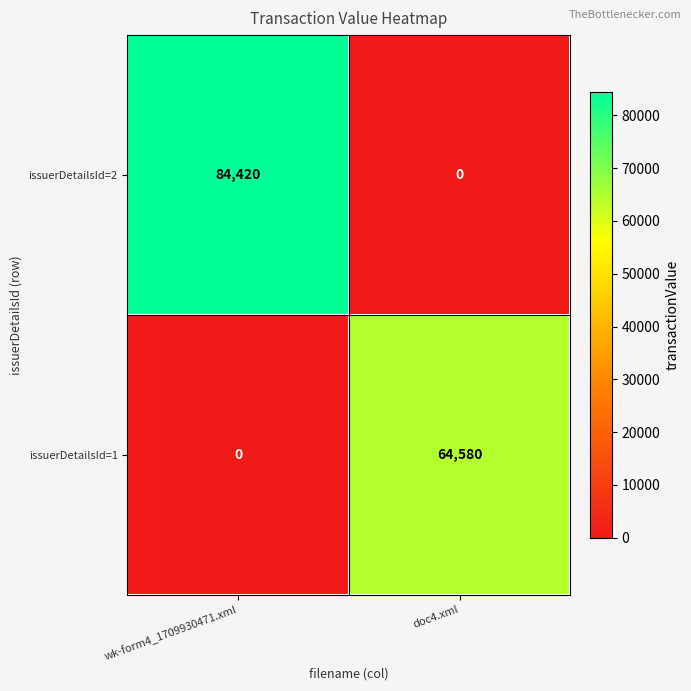

What is the spread (max minus min) of values at wk-form4_1709930471.xml?

84420